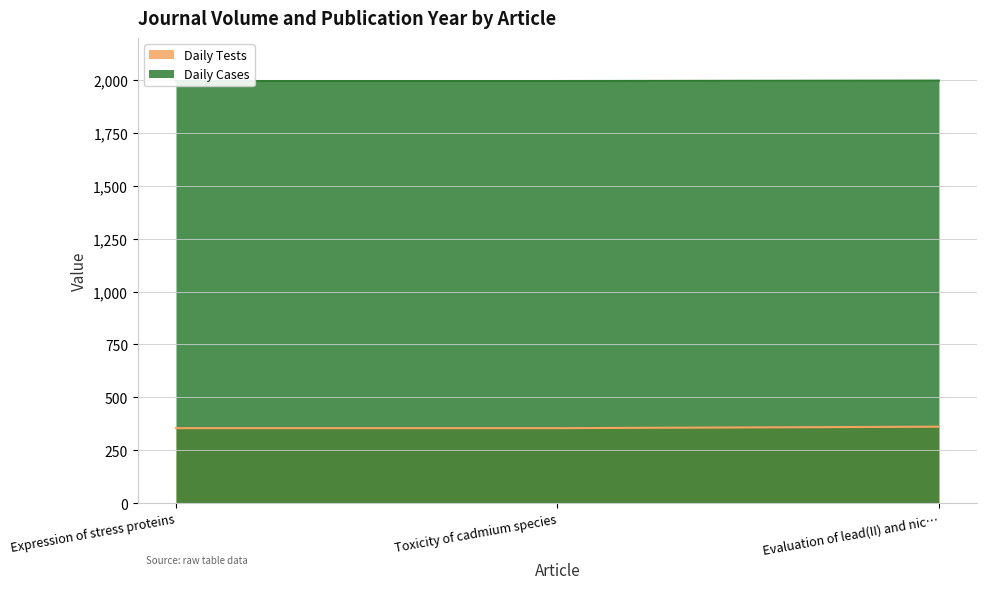

Which label corresponds to the smallest value in the chart?

Expression of stress proteins